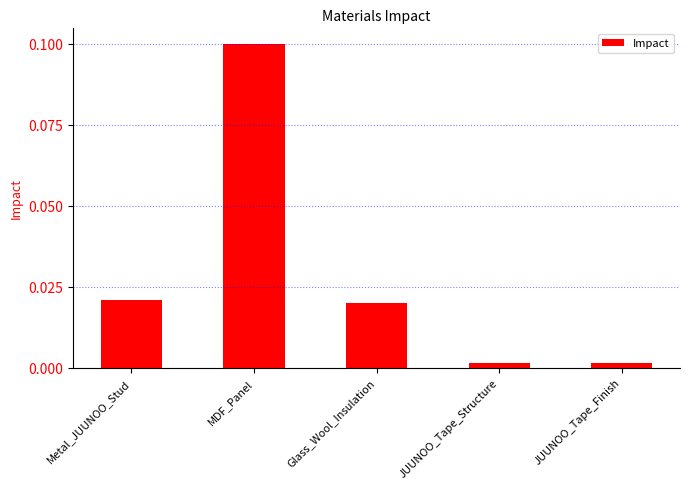

What is the label of the 1st bar from the left?

Metal_JUUNOO_Stud